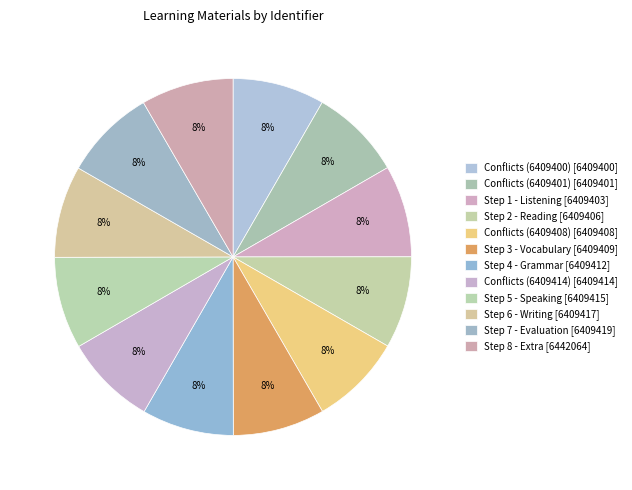

How many slices are in this pie chart?

12